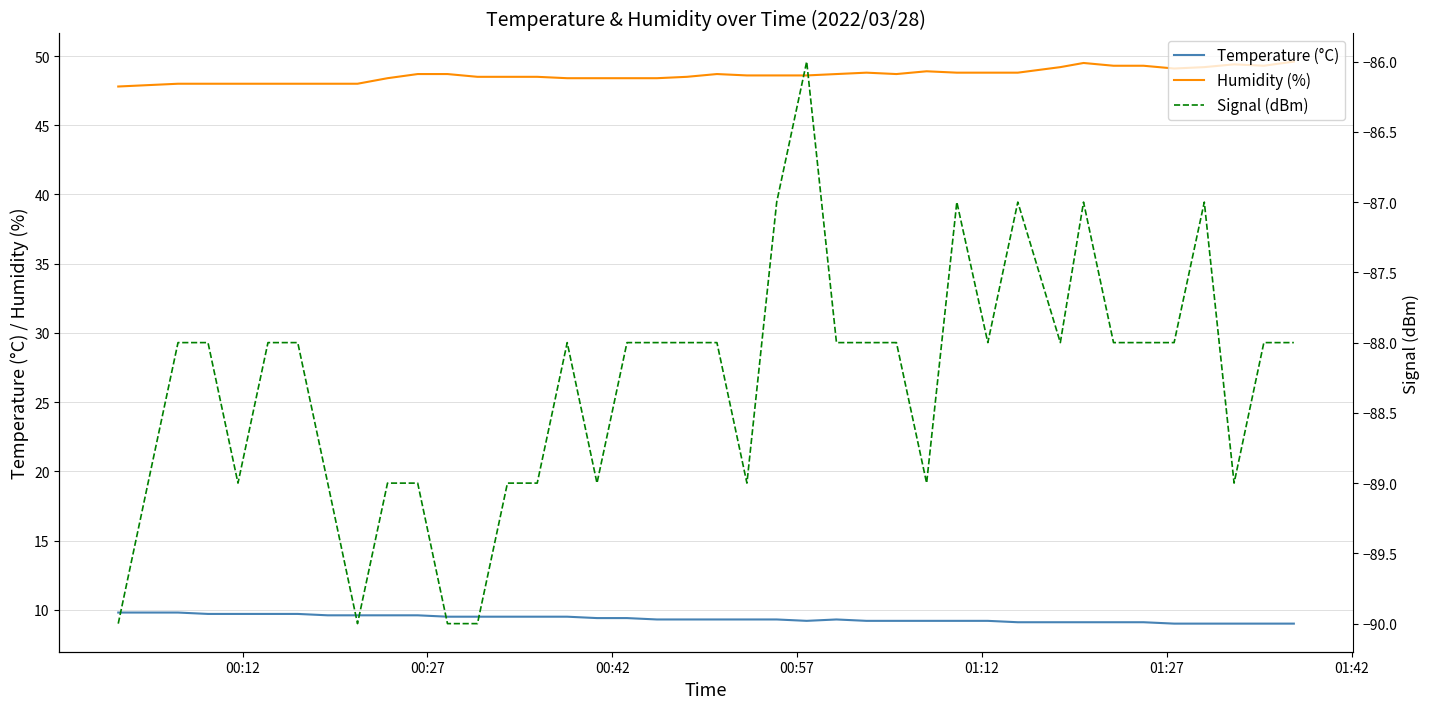

True or false: Humidity (%) and Temperature (°C) intersect in this chart.

False